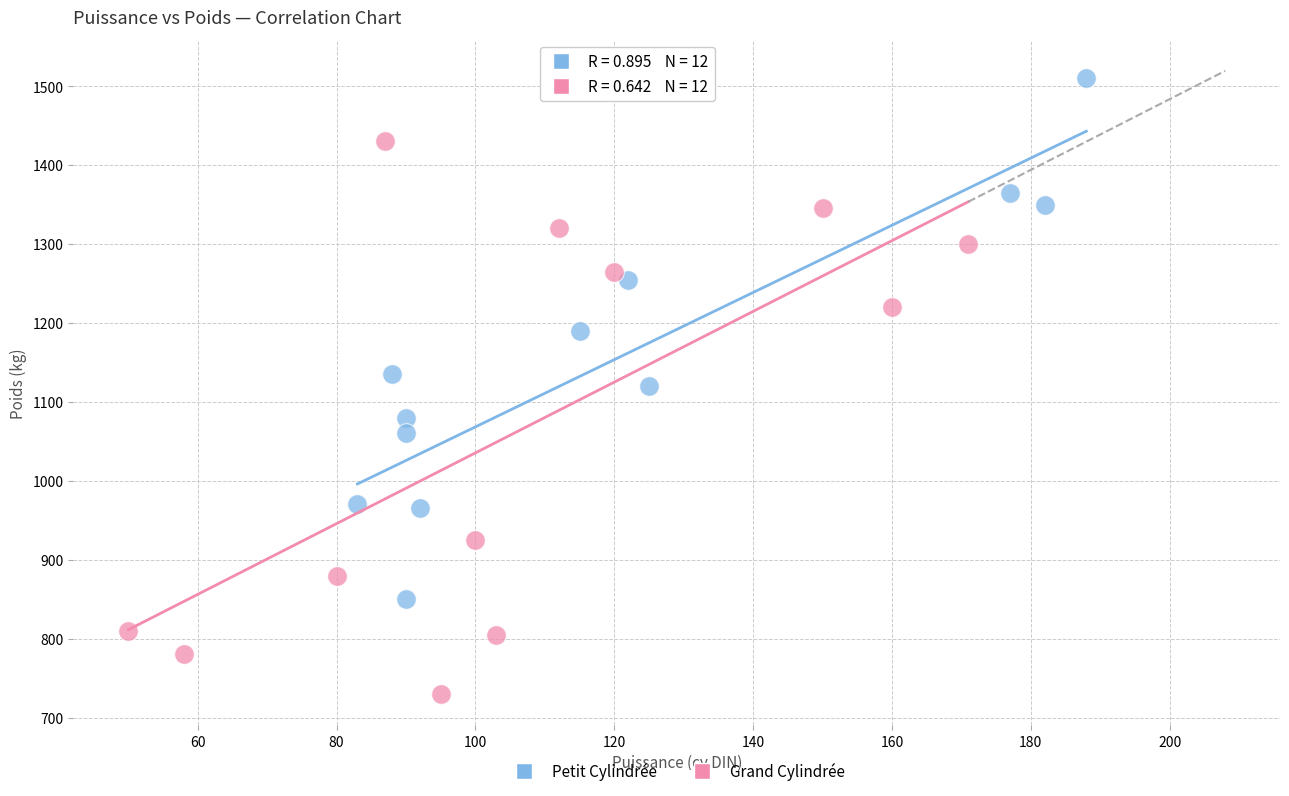

Which series reaches the maximum Y coordinate?

Petit Cylindrée